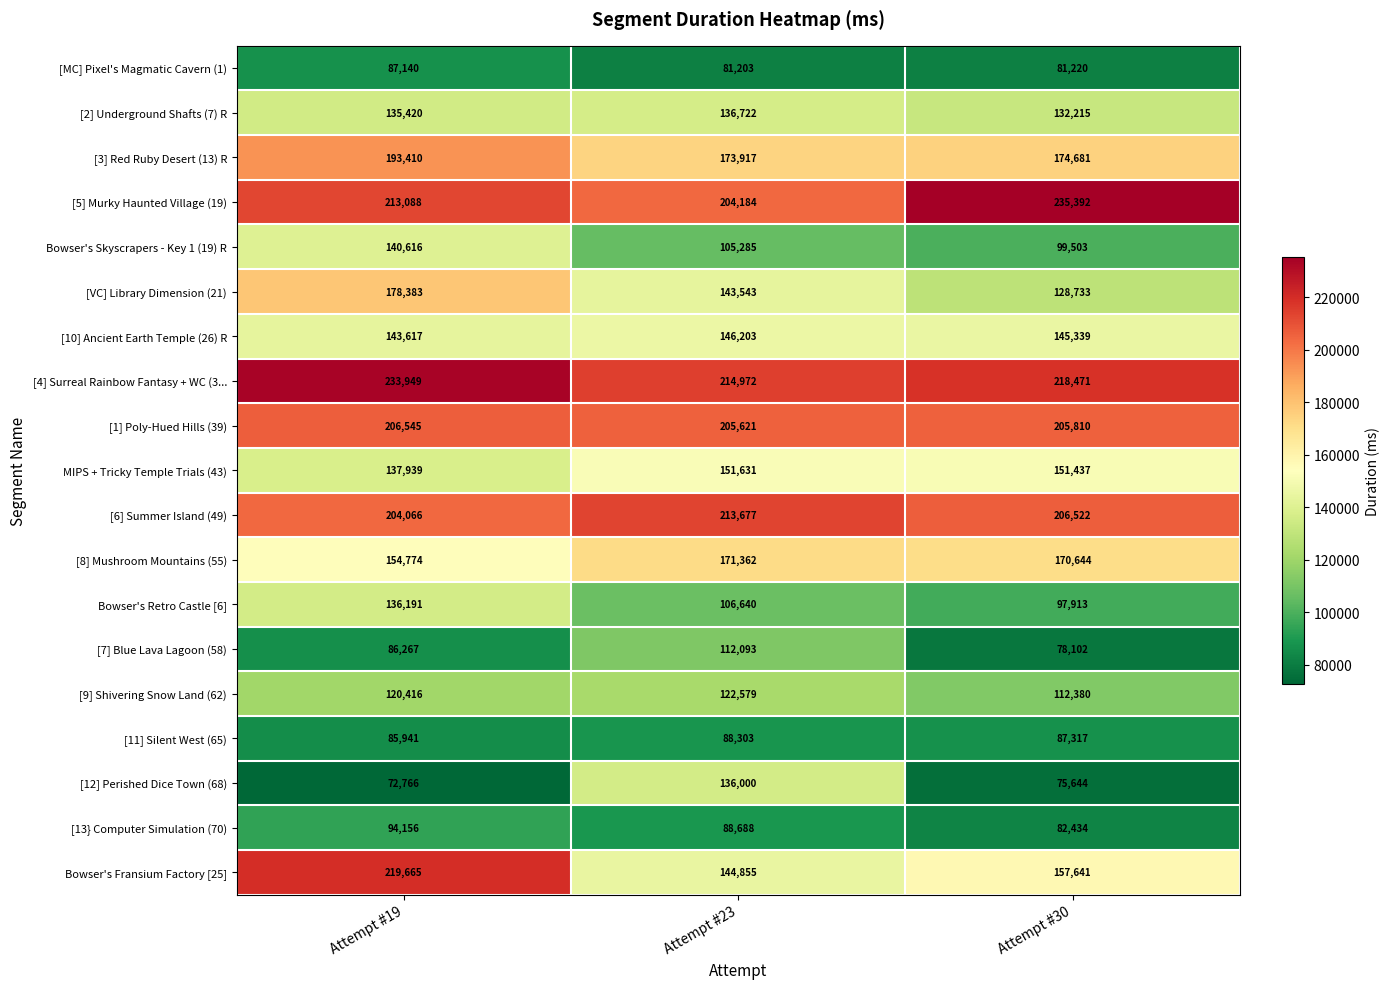

What is the difference between the [MC] Pixel's Magmatic Cavern (1) values at Attempt #23 and Attempt #19?

5937